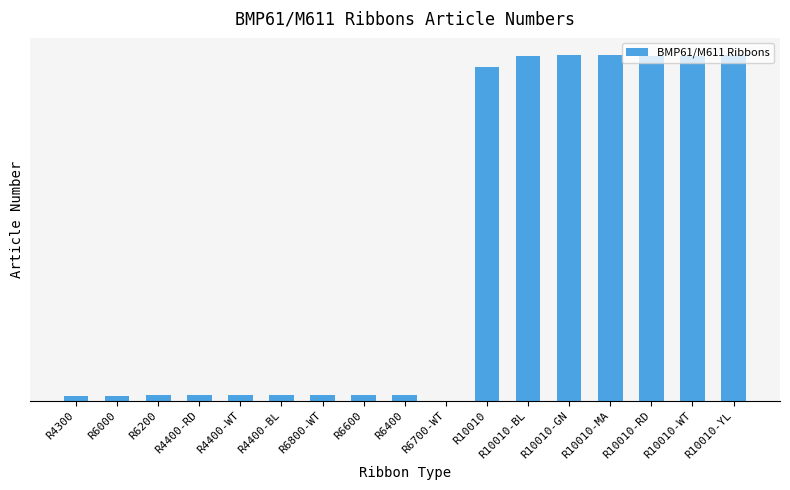

Are the bars horizontal?

No